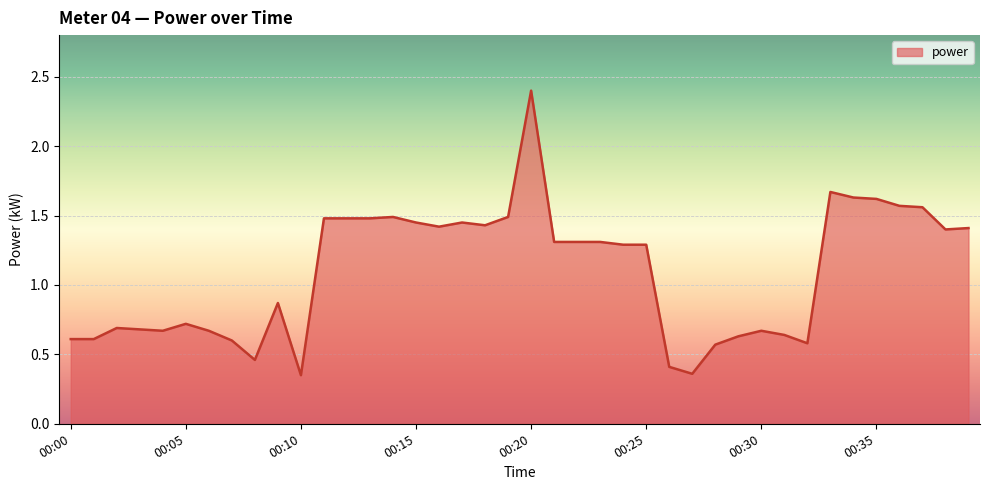

What is the maximum value shown in the chart?

2.4